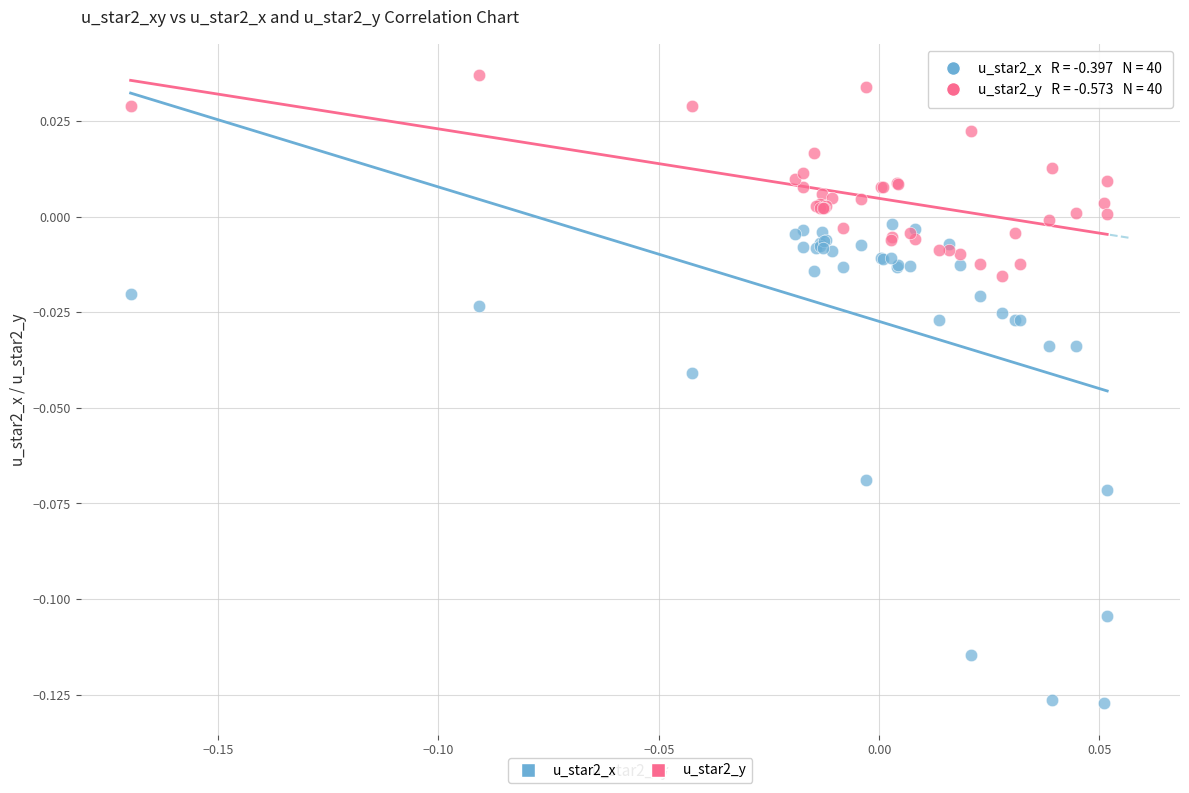

Which series reaches the minimum Y coordinate?

u_star2_x